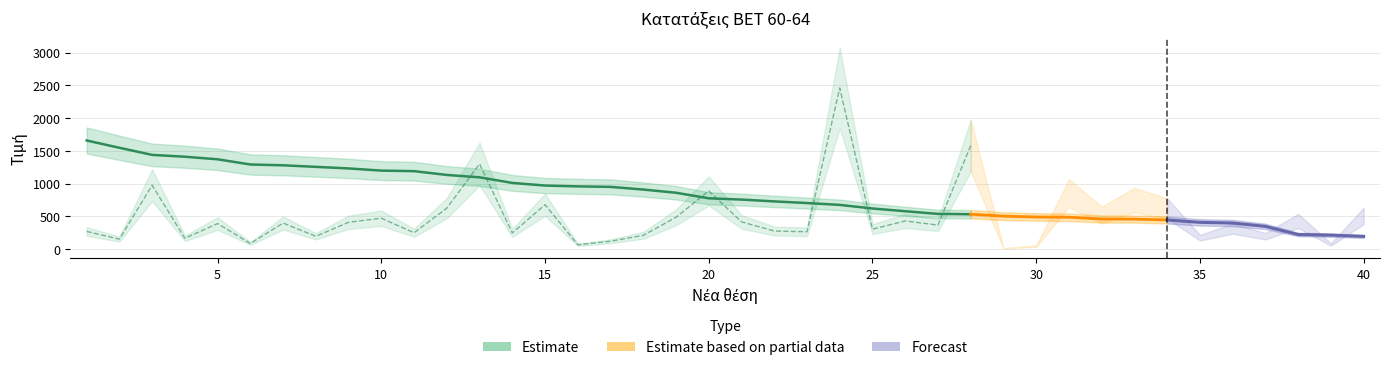

Which has a higher value, 25 or 10?

10